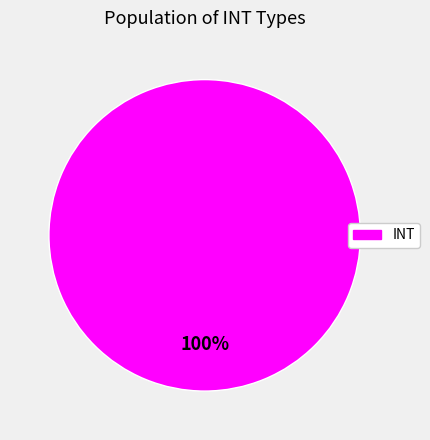

Does any single category account for the majority?

Yes